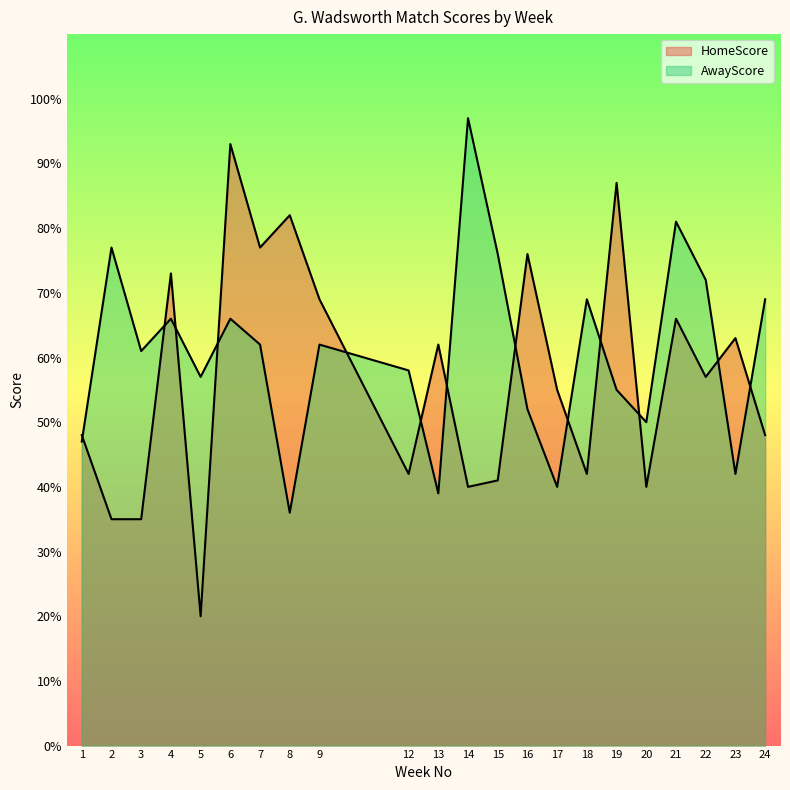

The HomeScore series shows 25 at 4. True or false?

False